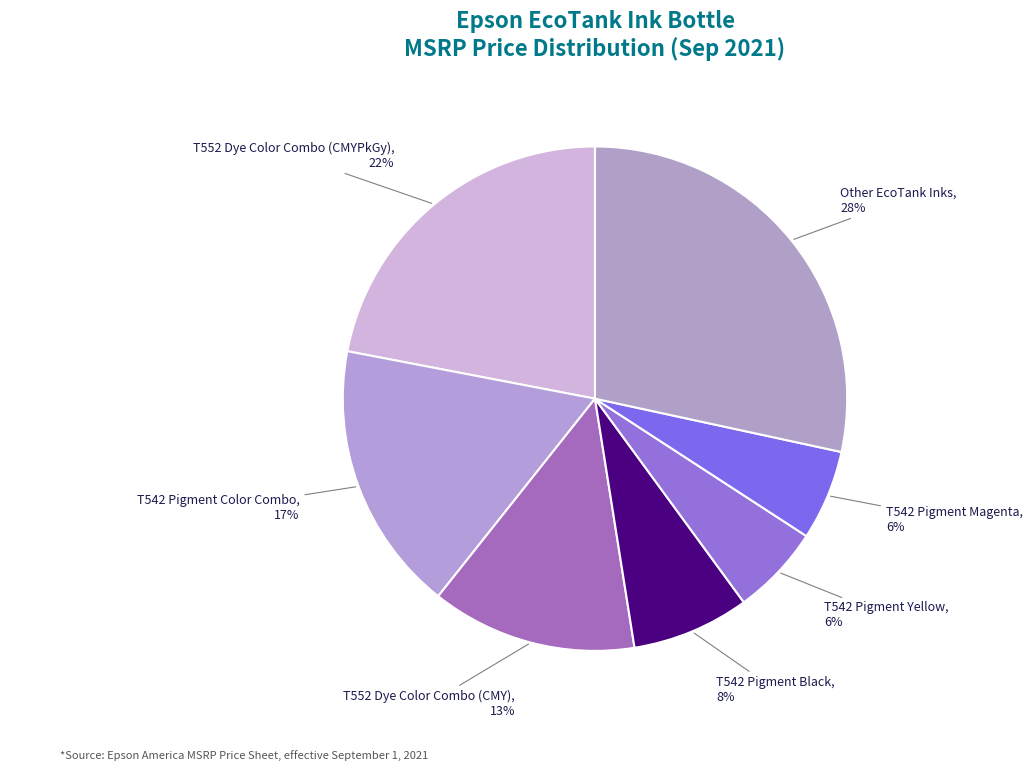

How many slices are in this pie chart?

7